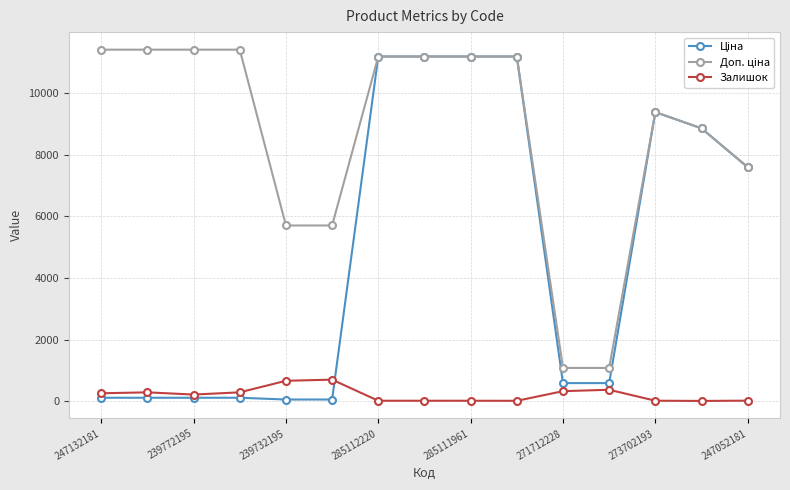

What is the maximum value shown in the chart?

11410.0